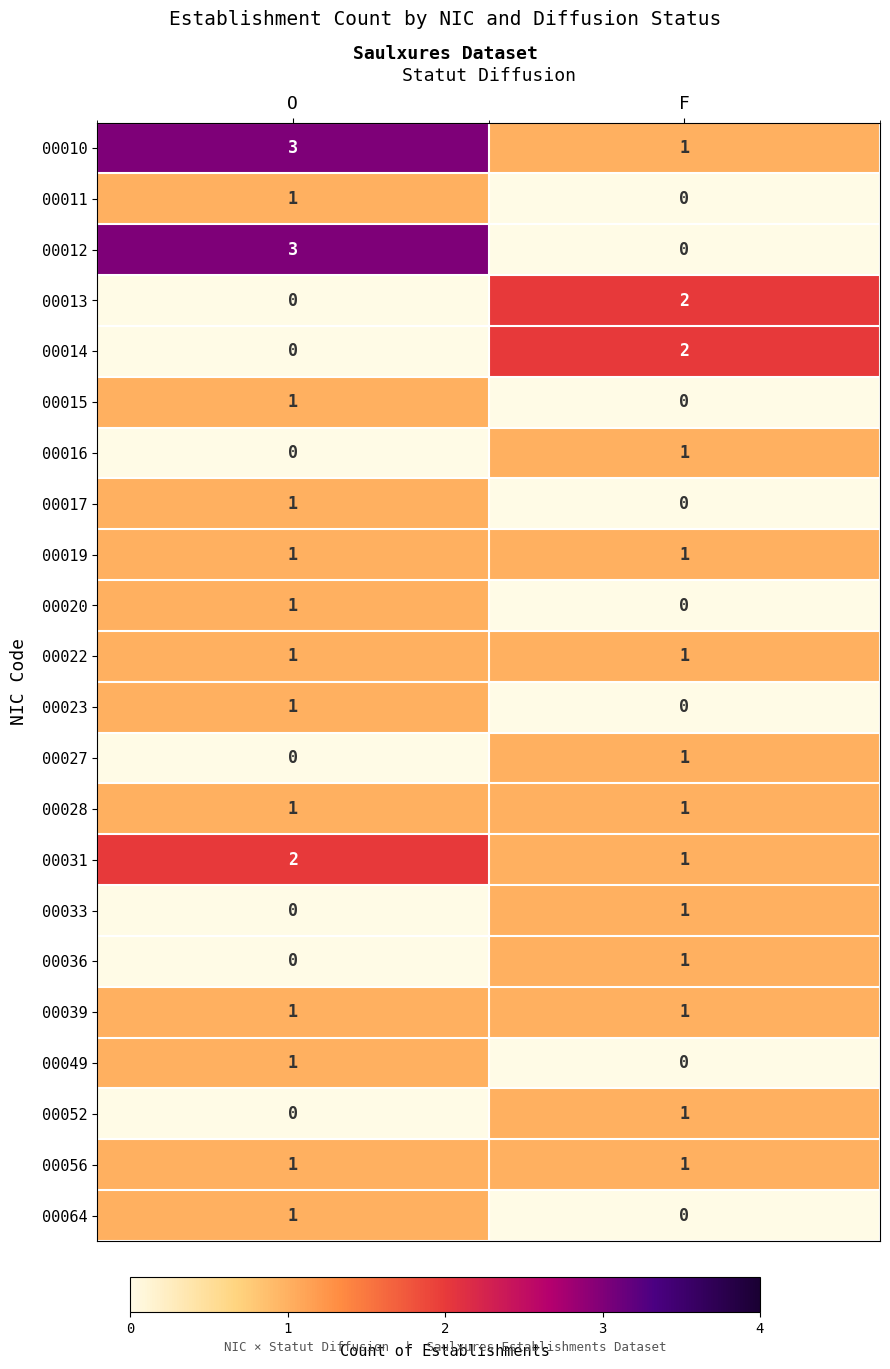

Which category has the highest value across all series?

O